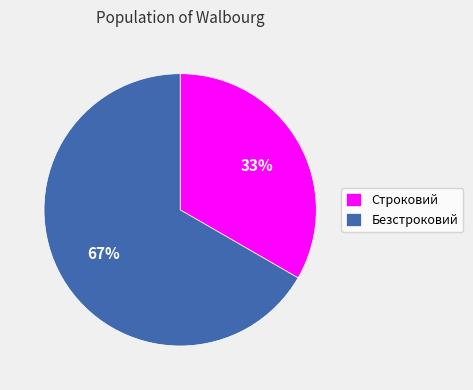

To the nearest percent, what percentage of the pie is Безстроковий?

67%